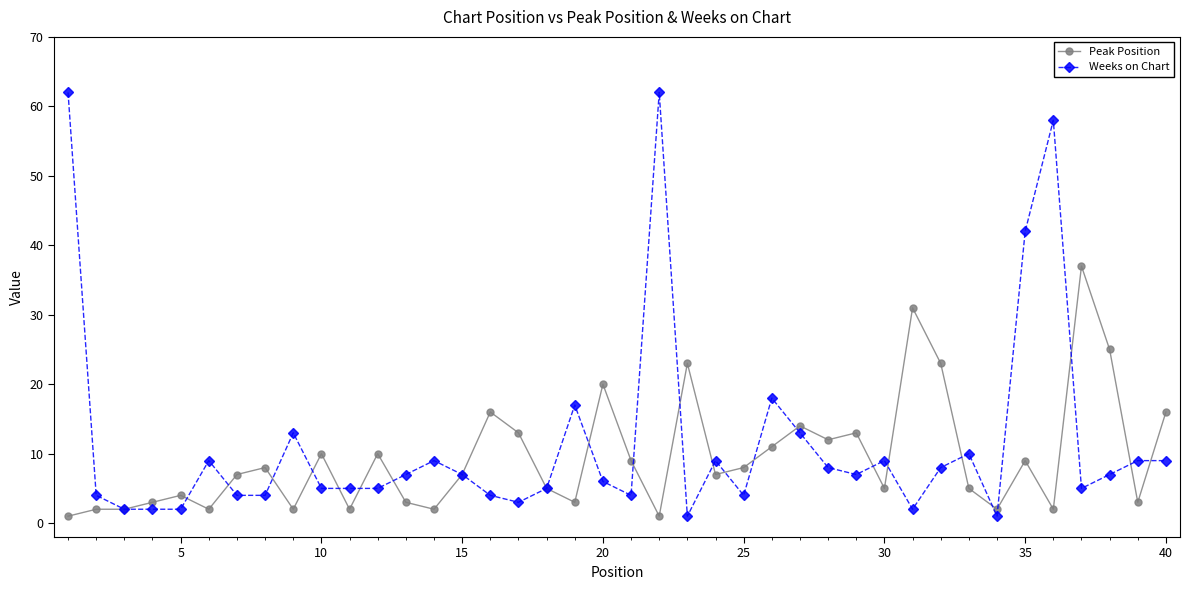

What is the maximum value for Peak Position?

37